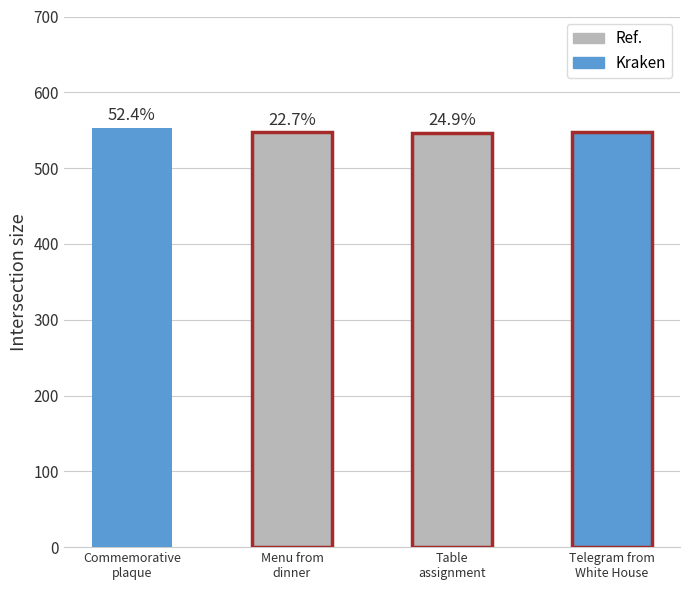

What value does the data have at Telegram from White House?

548